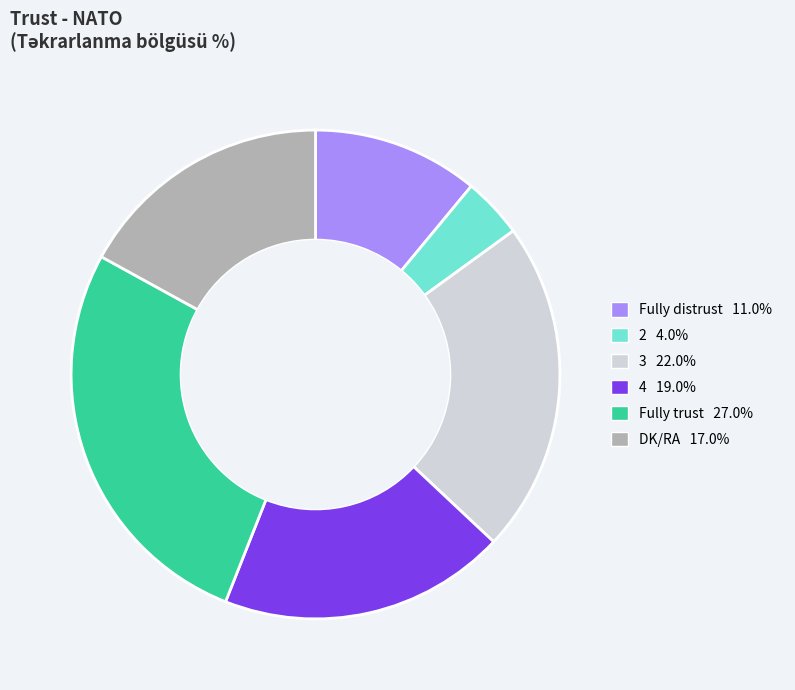

How many segments does this pie chart have?

6